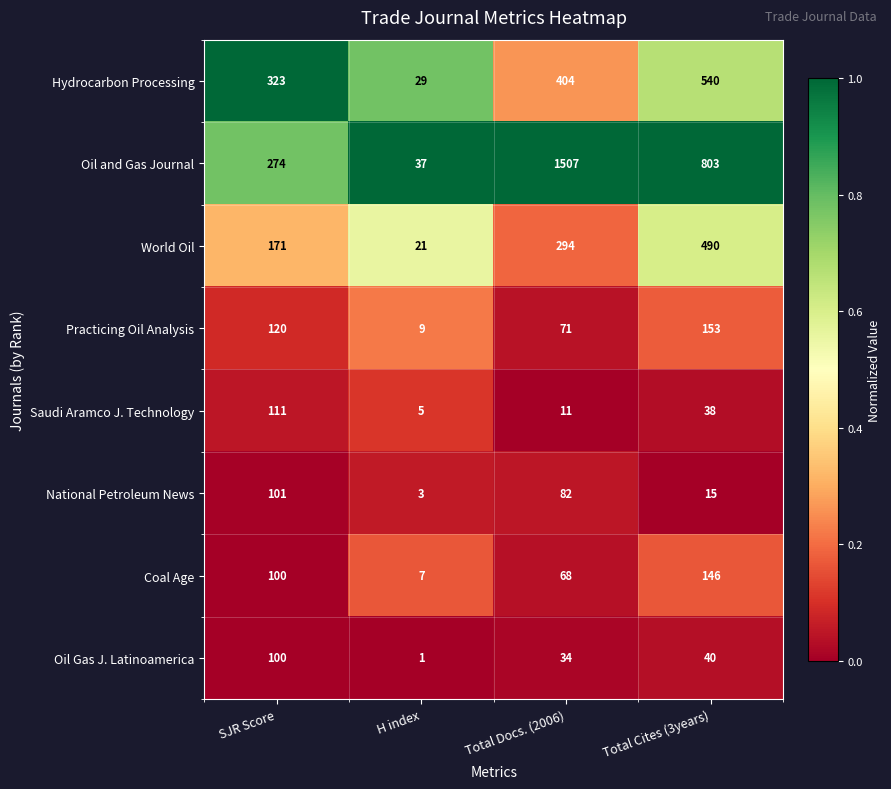

How many Practicing Oil Analysis values are between 71 and 153?

3